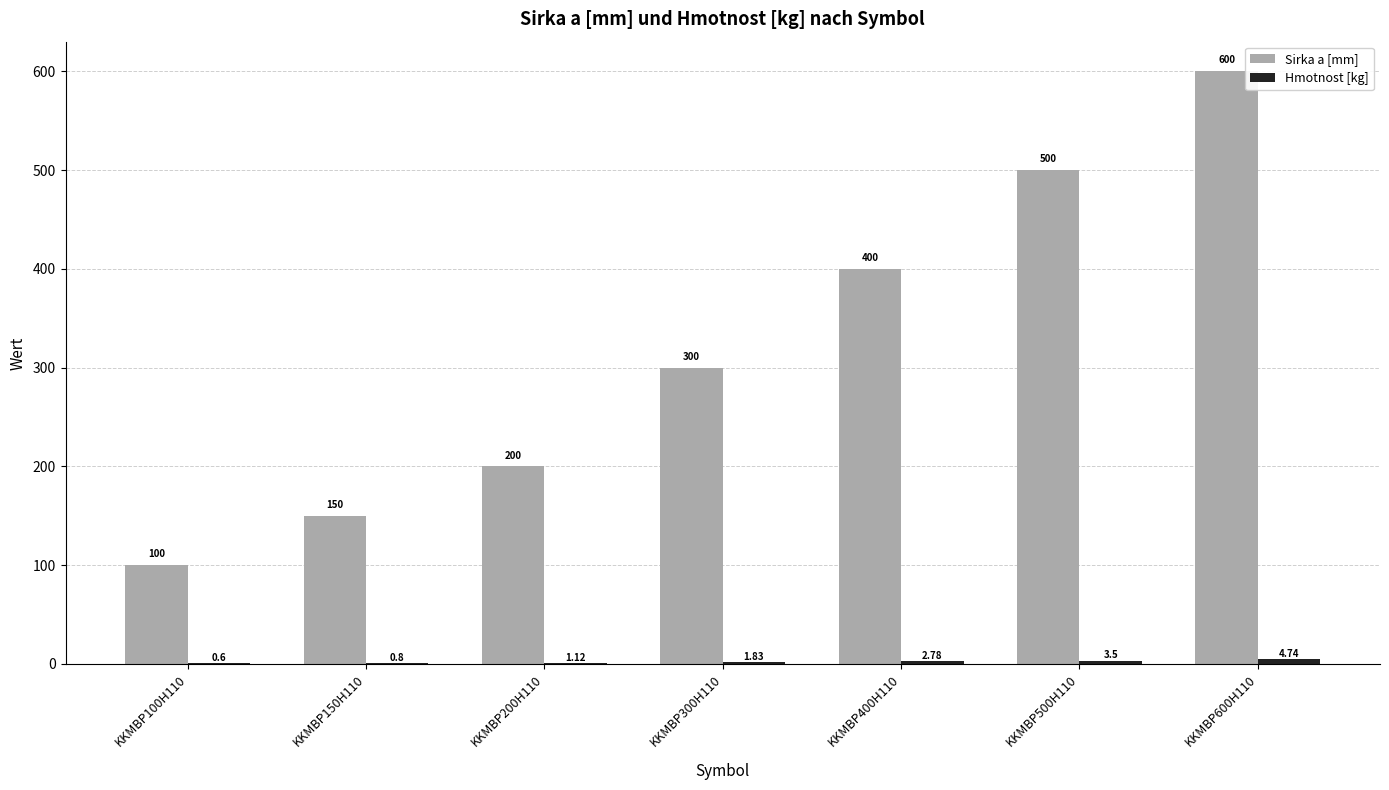

Between KKMBP150H110 and KKMBP200H110, which series saw the biggest shift?

Sirka a [mm]